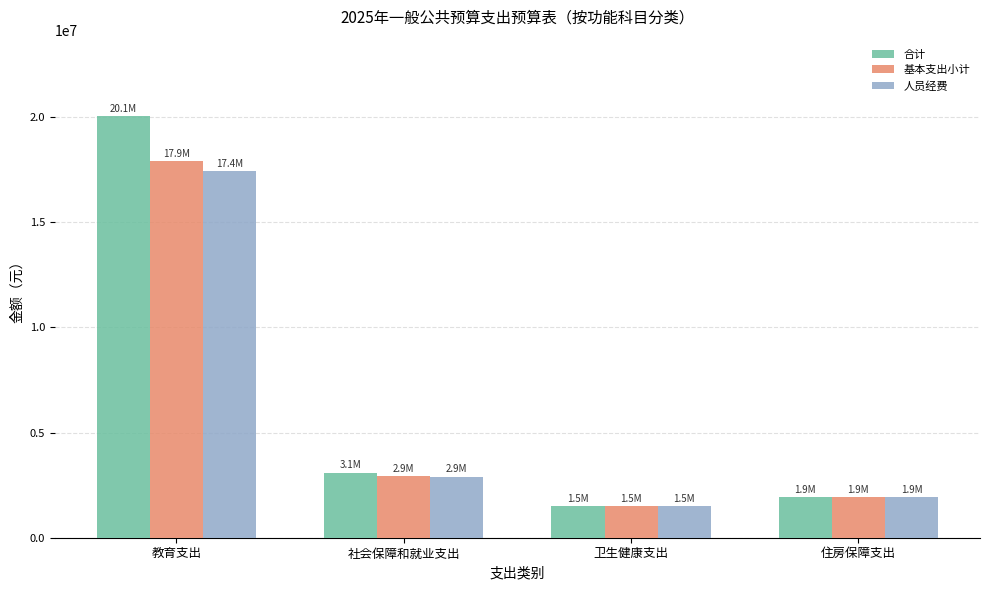

What position from the right is 社会保障和就业支出?

3